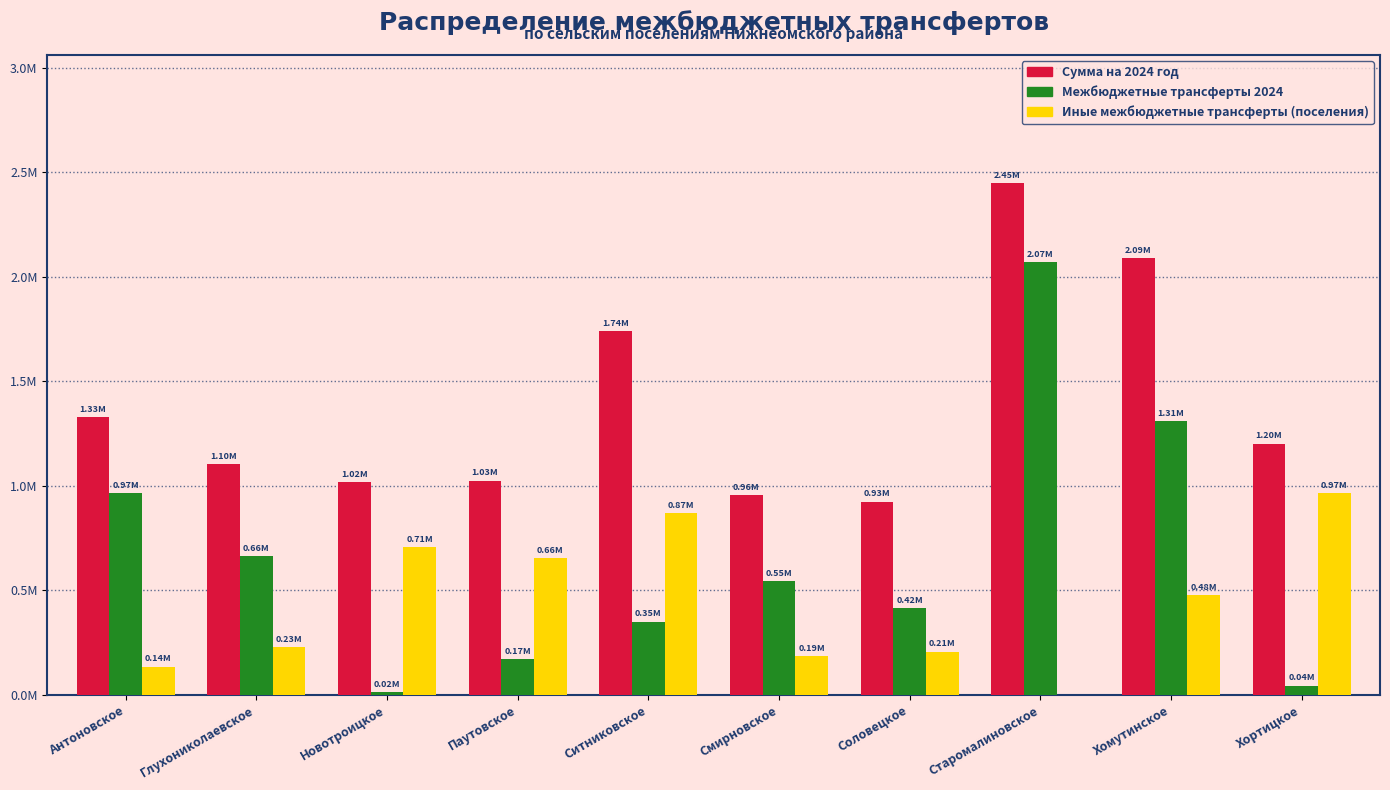

What are all the series names shown in the legend?

Сумма на 2024 год, Межбюджетные трансферты 2024, Иные межбюджетные трансферты (поселения)